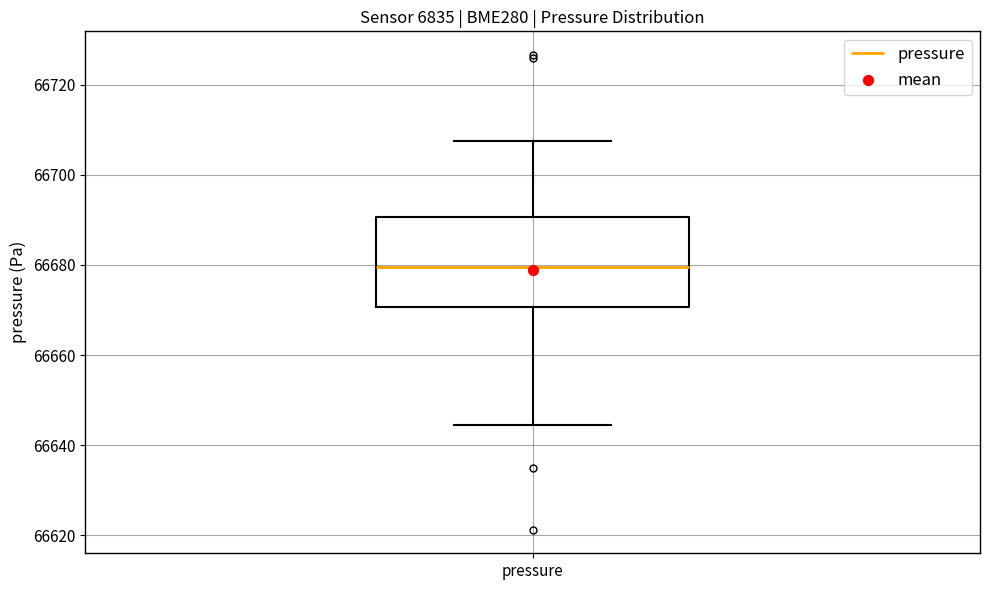

Where does the lower whisker of the box for pressure end on the y-axis? The values are not printed on the chart, so give them approximately, as read against the axis.

66644